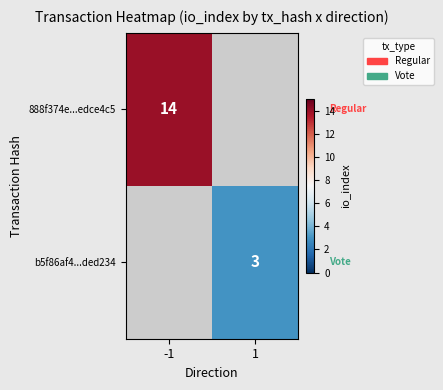

The 888f374e...edce4c5 series shows 19 at -1. True or false?

False